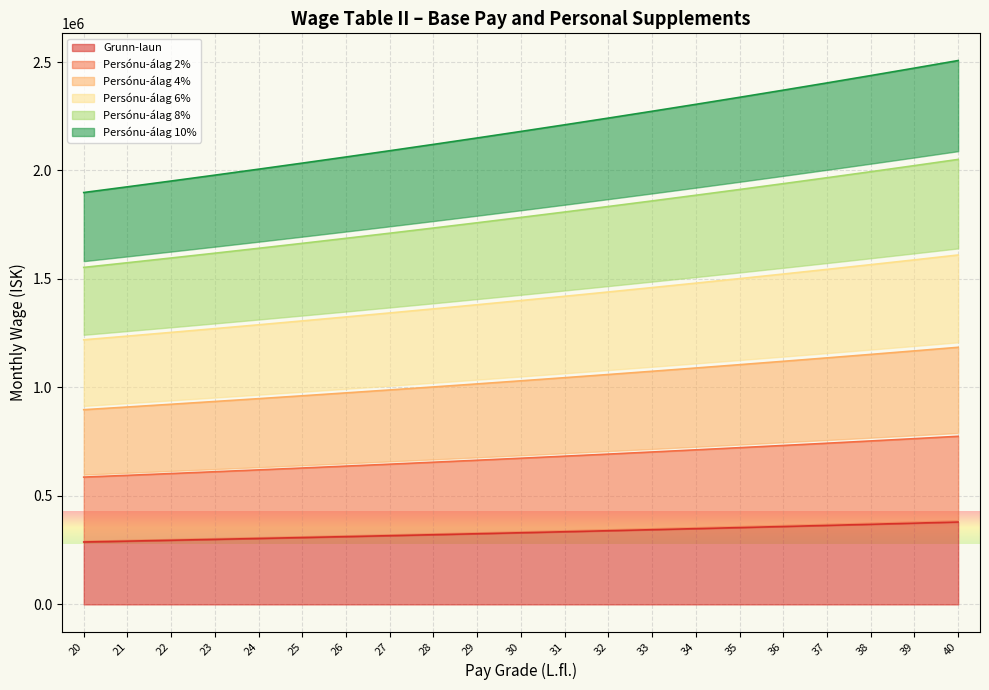

True or false: Persónu-álag 10% has more than 1 points higher than both neighbors.

False